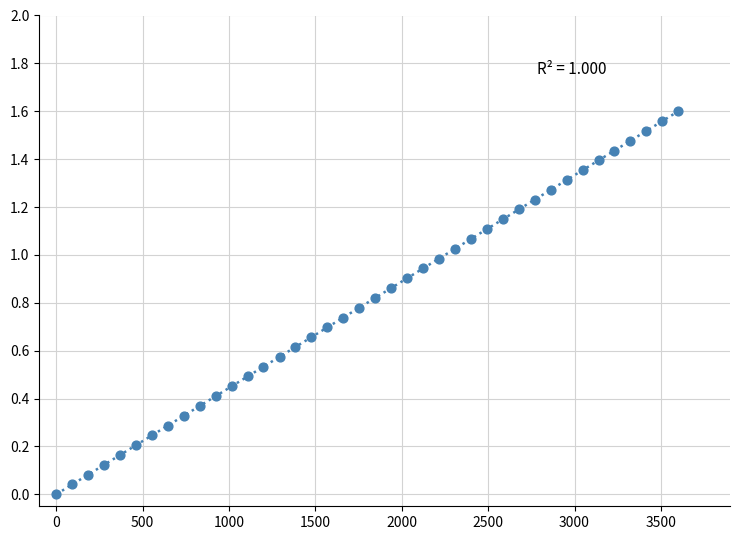

What is the range of X values (max minus min)?

3600.0